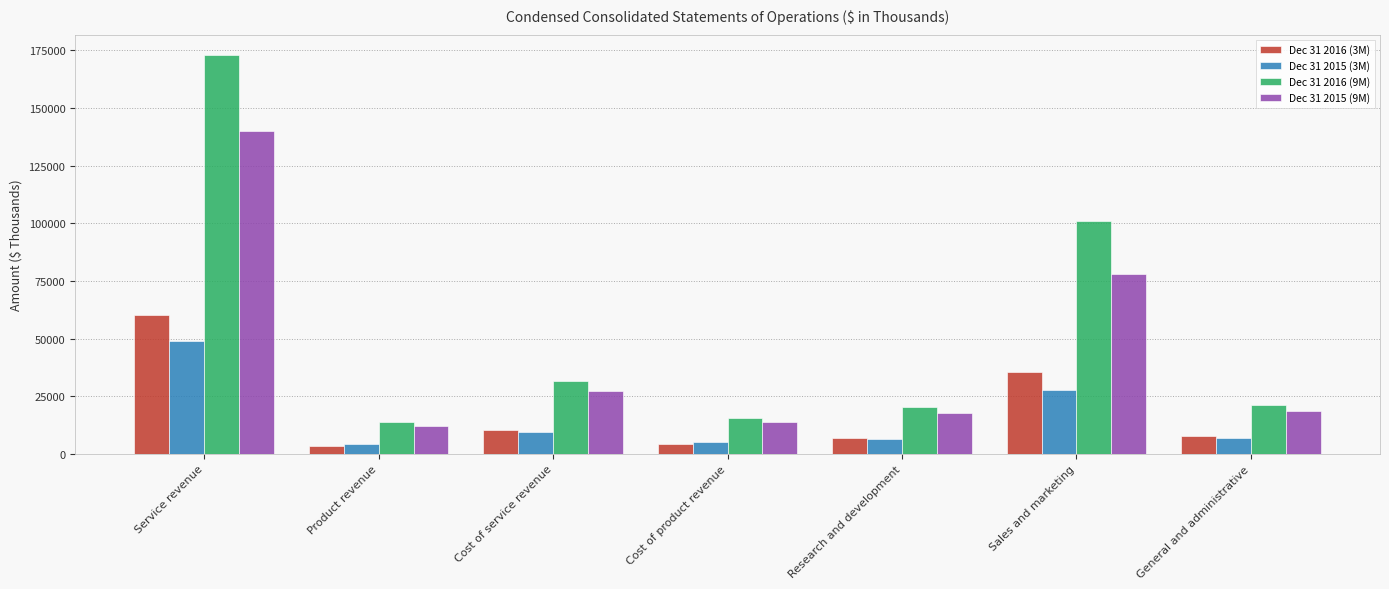

How many bars are there in each group?

4